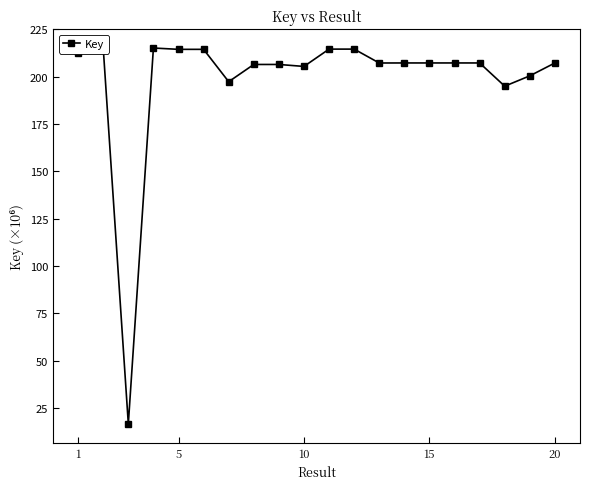

How many data points does each series have?

20